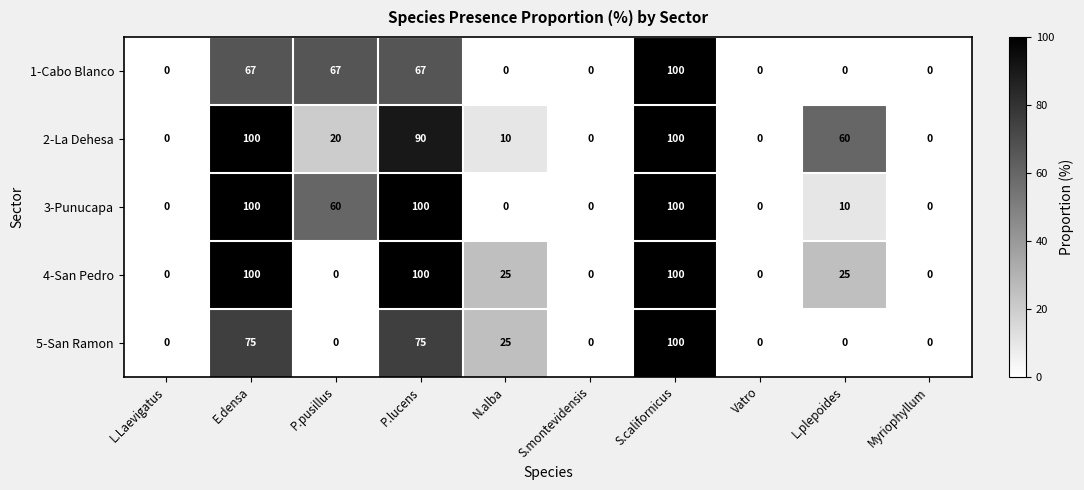

What is the spread (max minus min) of values at P.pusillus?

67